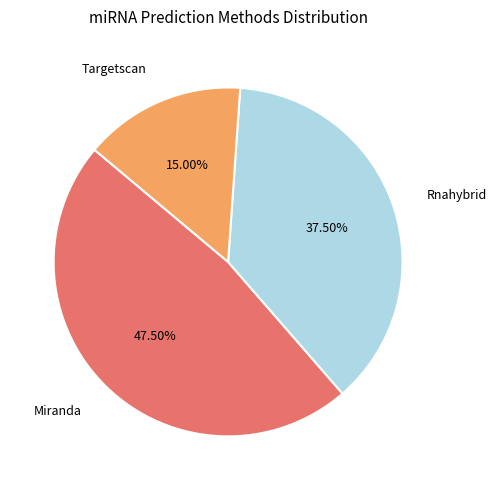

Is there a majority slice in this chart?

No